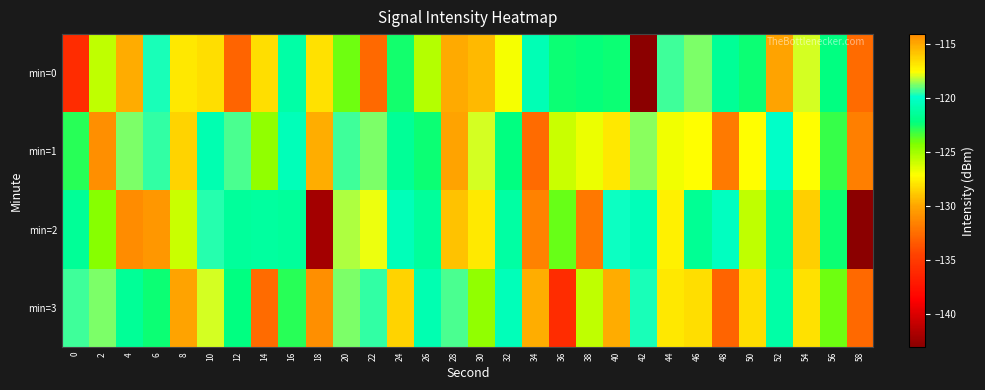

What is the spread (max minus min) of values at 34?

17.4